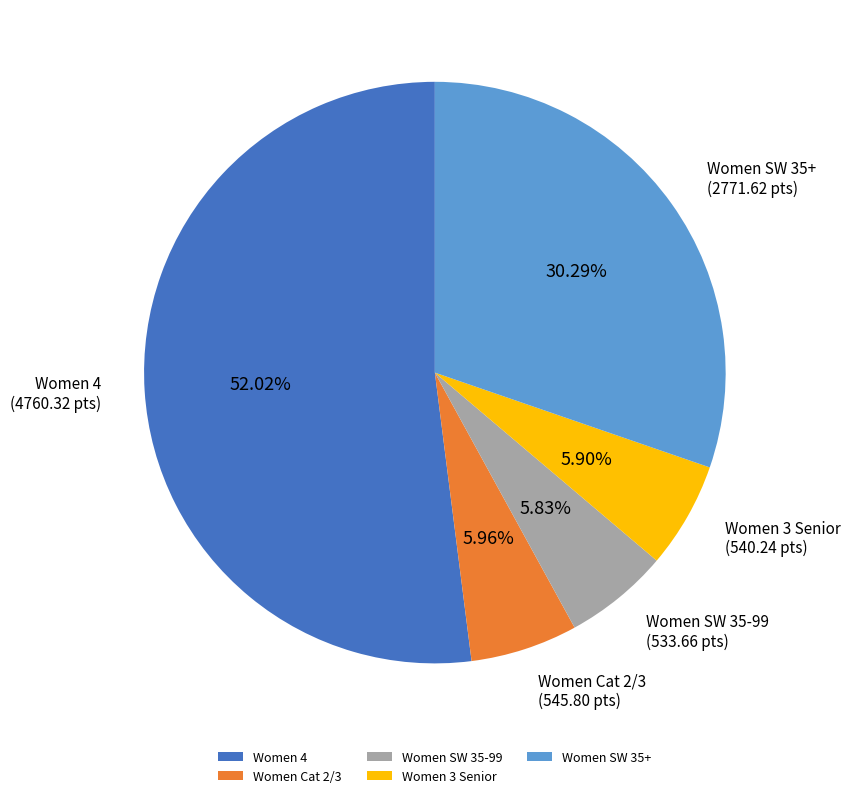

Does any single category account for the majority?

Yes